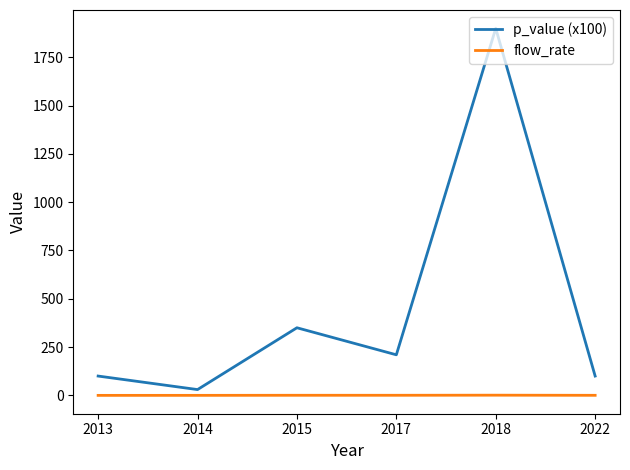

The flow_rate series shows 0.3 at 2022. True or false?

True